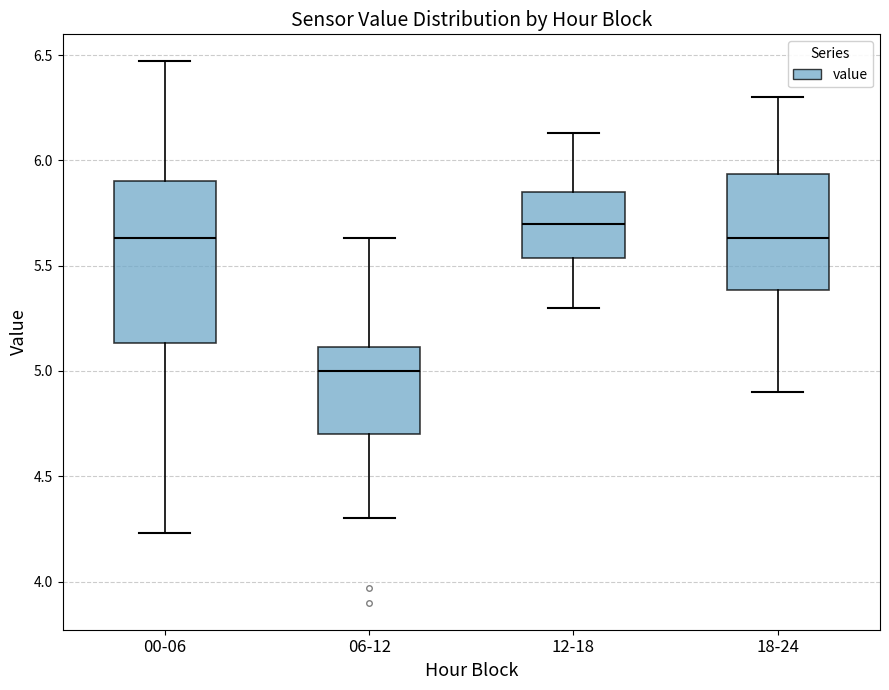

Reading left to right, transcribe this box plot: for each box, give where its median line is, the range the box spans, and where its two whiskers end, as read against the y-axis. The values are not printed on the chart, so give them approximately, as read against the axis.

00-06: median 5.65, box 5.15 to 5.90, whiskers 4.25 to 6.45
06-12: median 5.00, box 4.70 to 5.10, whiskers 4.30 to 5.65
12-18: median 5.70, box 5.55 to 5.85, whiskers 5.30 to 6.15
18-24: median 5.65, box 5.40 to 5.95, whiskers 4.90 to 6.30